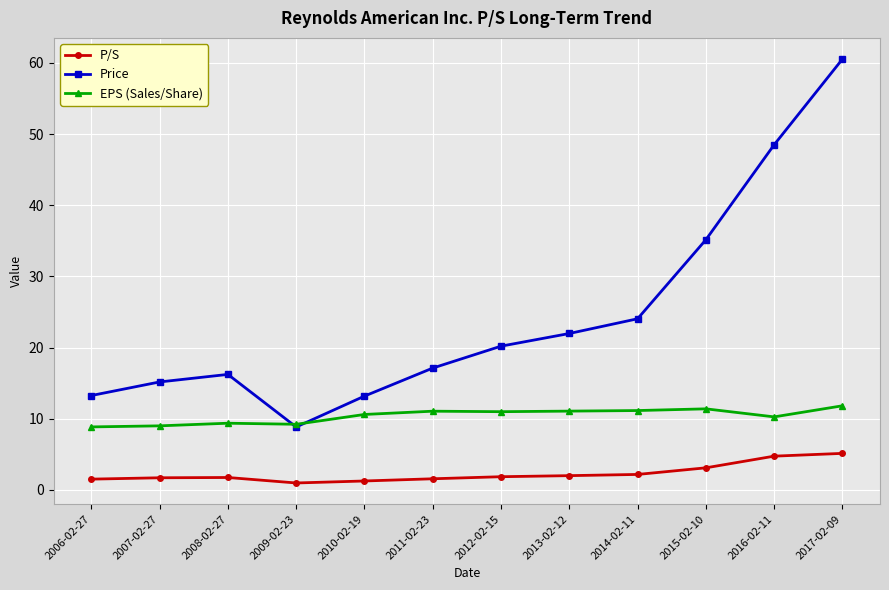

At which category is the sum across all series the highest?

2017-02-09